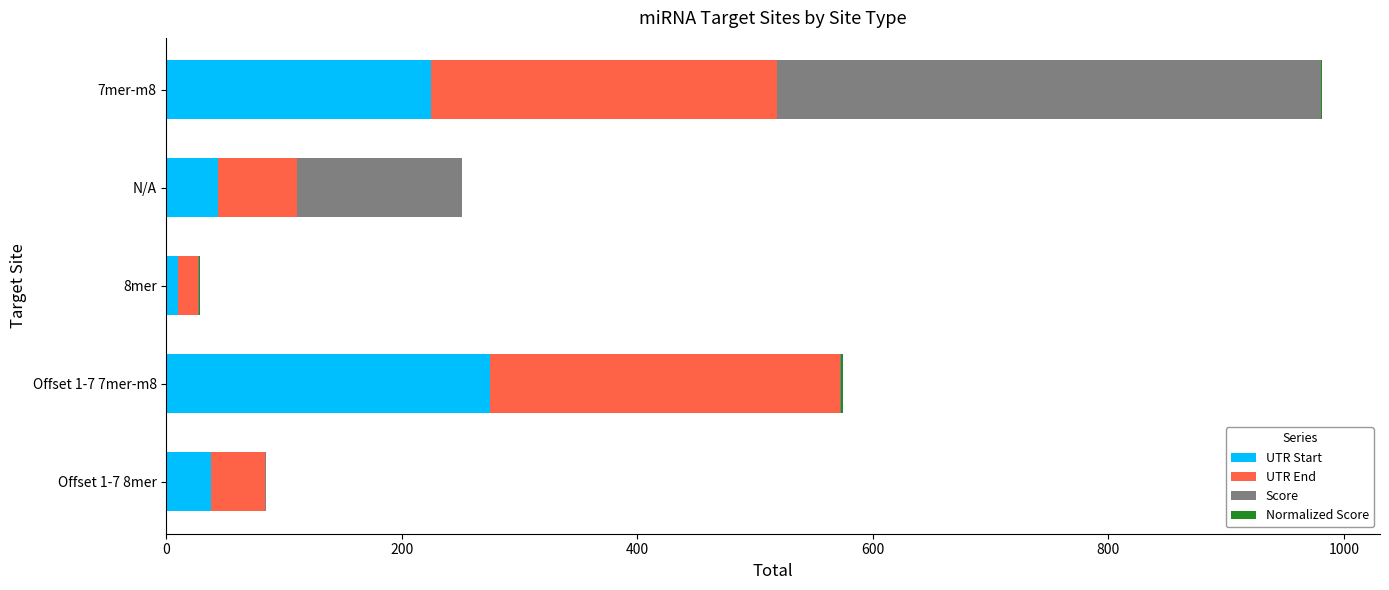

At which category is the sum across all series the highest?

7mer-m8